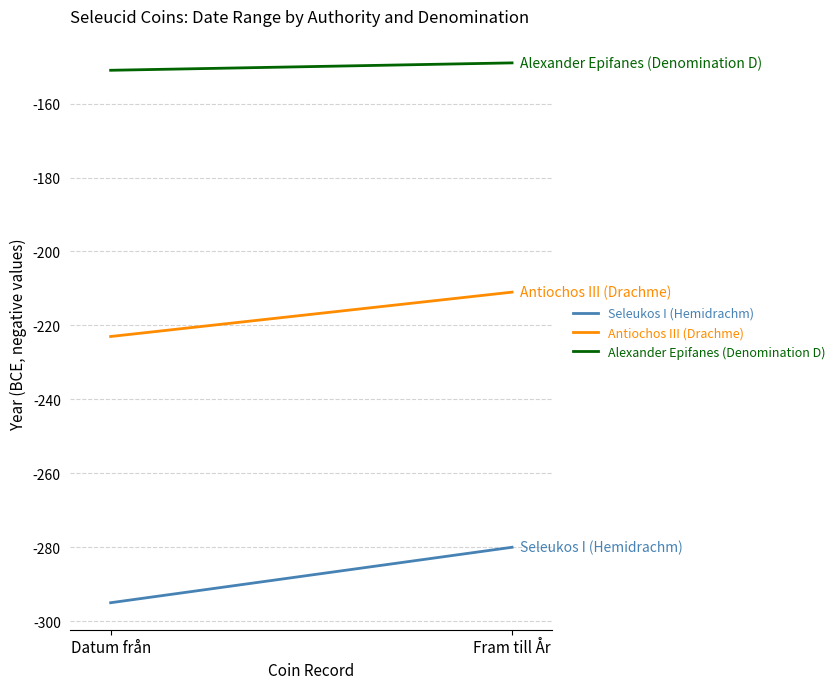

What is the difference between the Antiochos III (Drachme) values at Fram till År and Datum från?

12